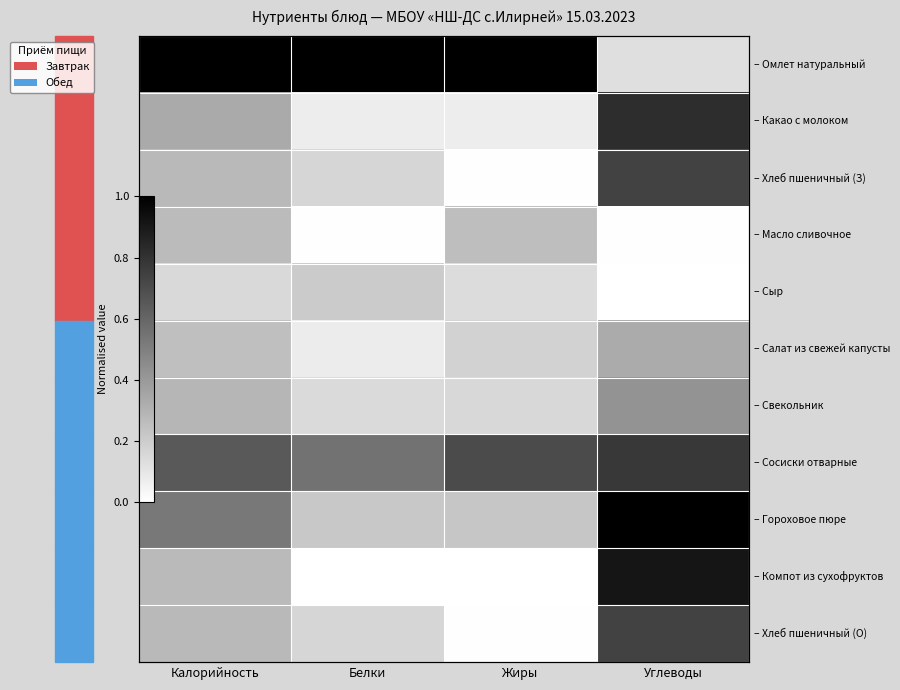

At how many categories does at least one series exceed 0?

4